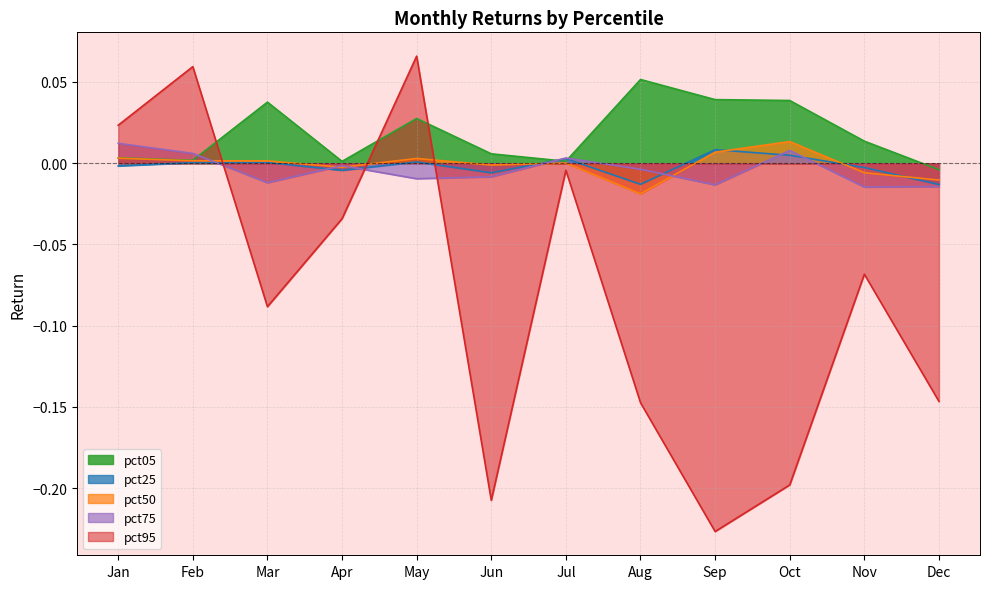

Which series has the largest range (max minus min)?

pct95